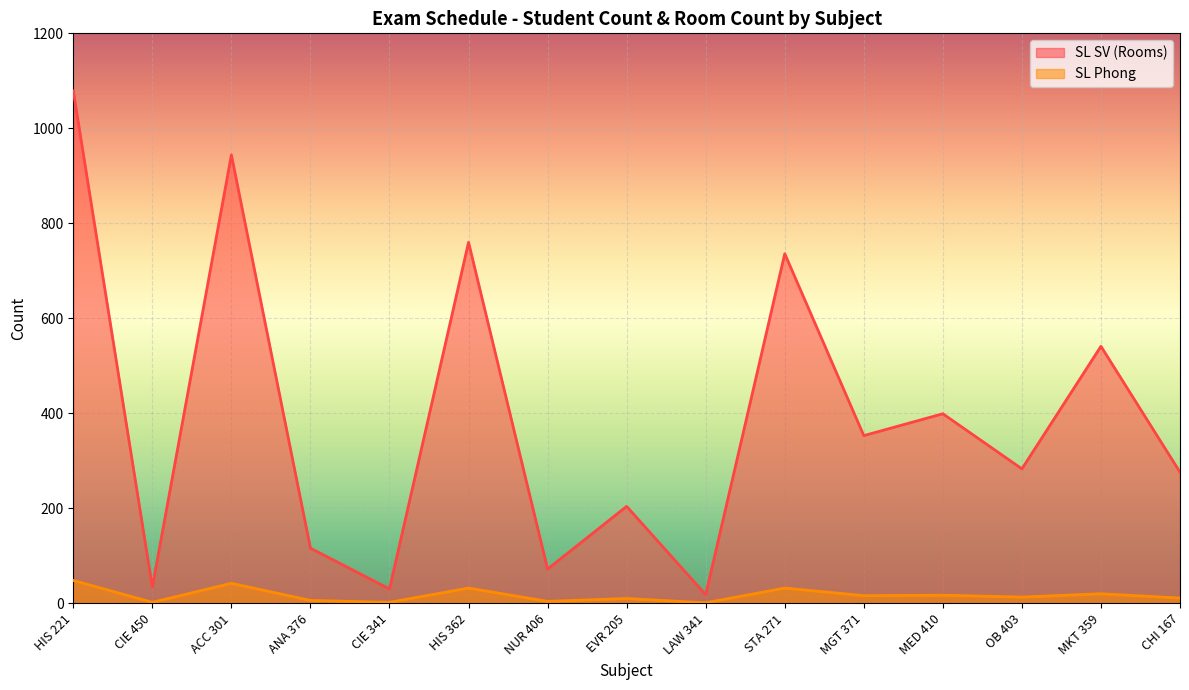

What is the sum of the SL Phong values at NUR 406 and HIS 221?

52